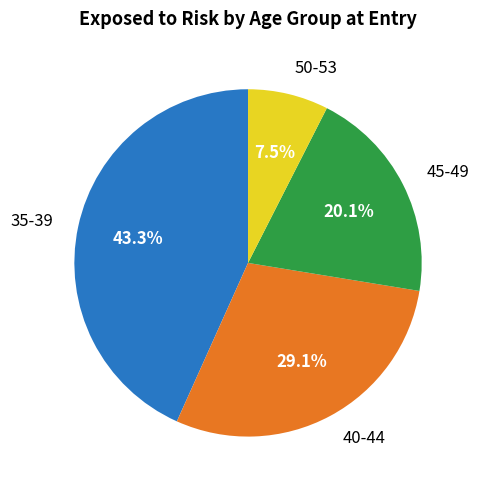

Count the number of slices in the pie.

4